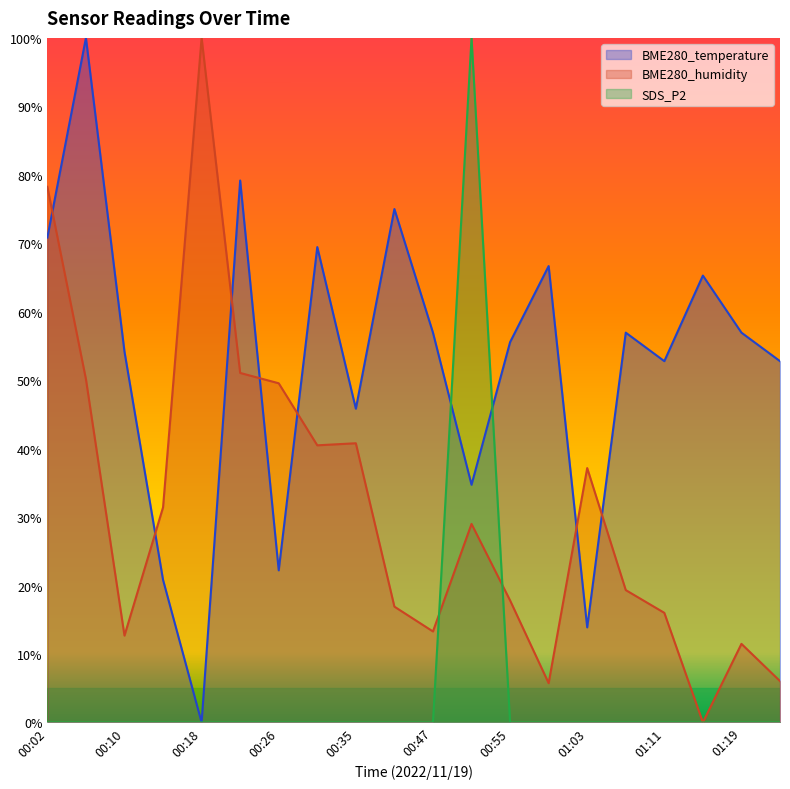

What are all the series names shown in the legend?

BME280_temperature, BME280_humidity, SDS_P2